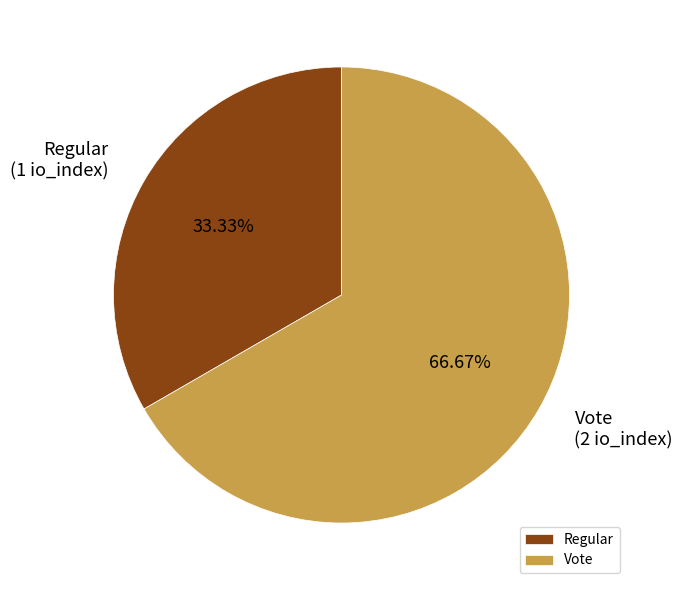

To the nearest percent, what portion does Vote represent?

67%